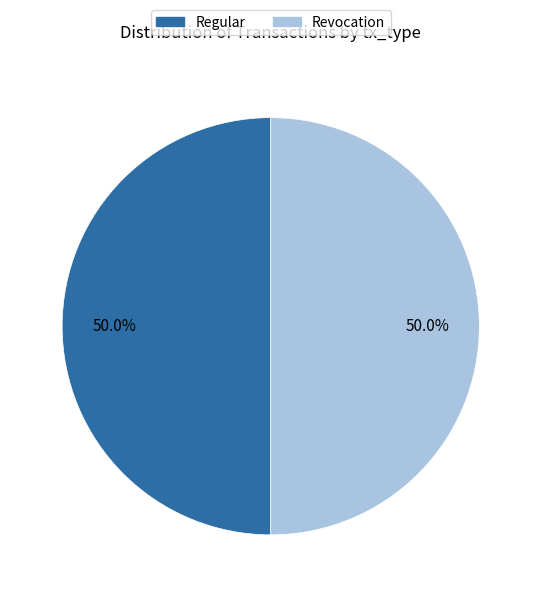

What is the ratio of the value at Revocation to the value at Regular?

1.0